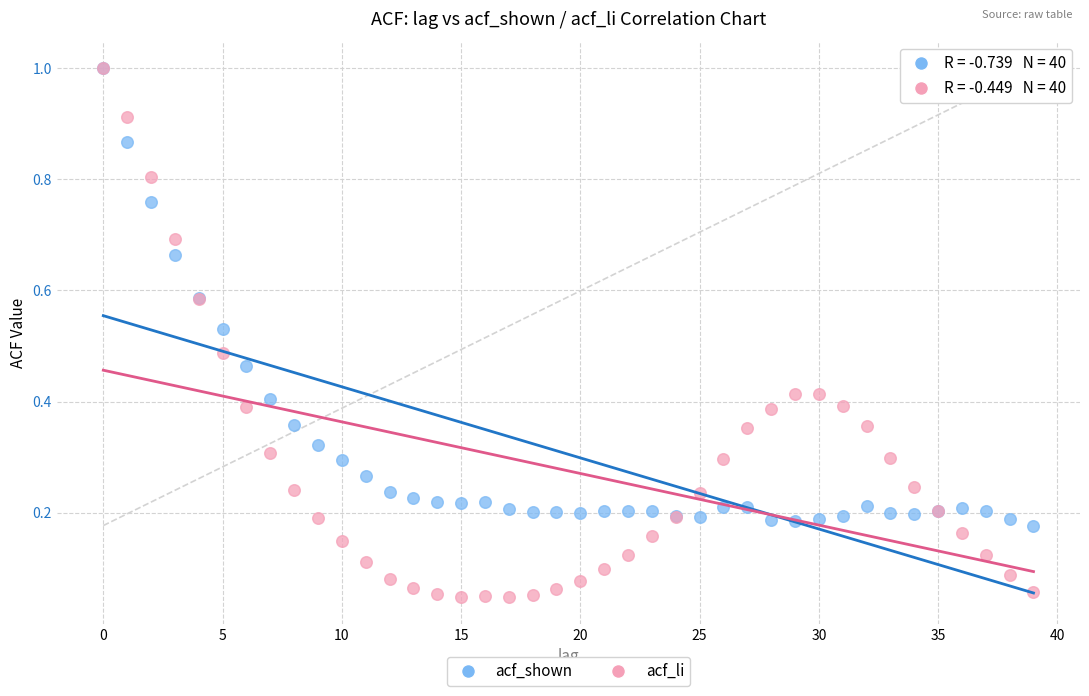

Which series contains the lowest Y value?

acf_li